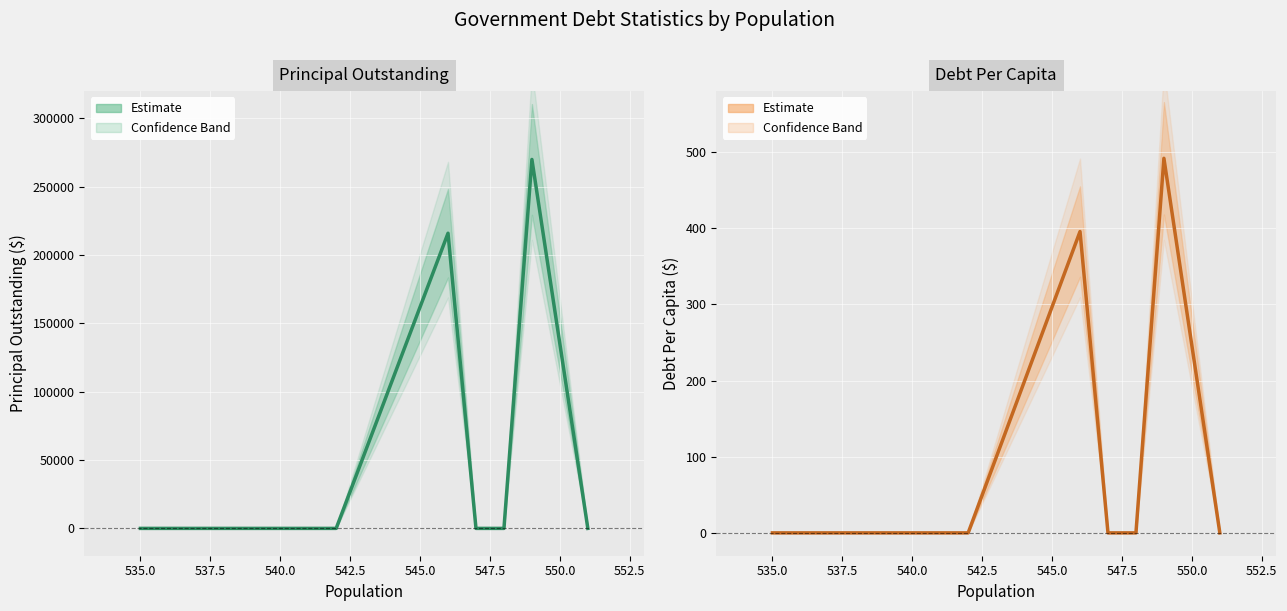

The DebtPerCapita series shows 491.8 at Roxton. True or false?

True